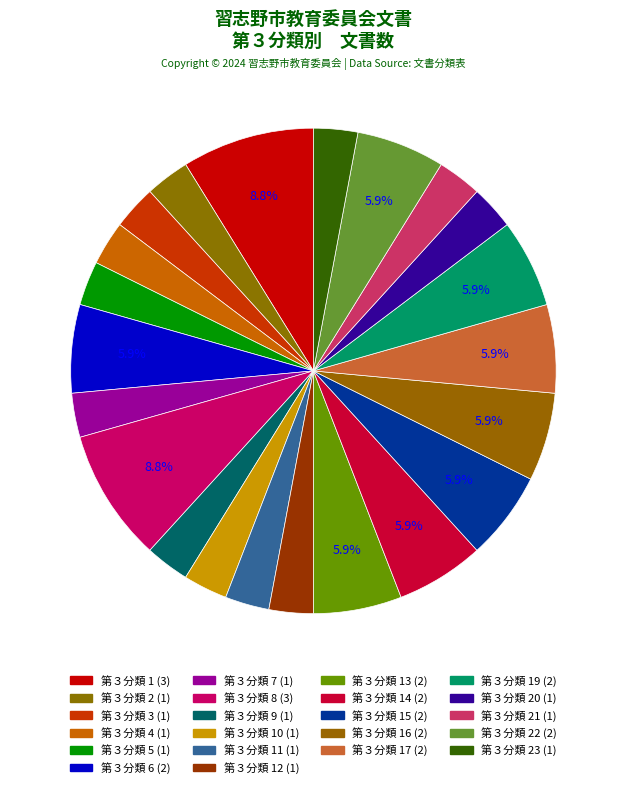

Count the number of slices in the pie.

22